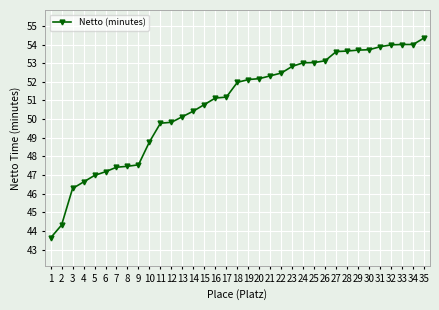

What is the sum of the values at 26 and 3?

99.4